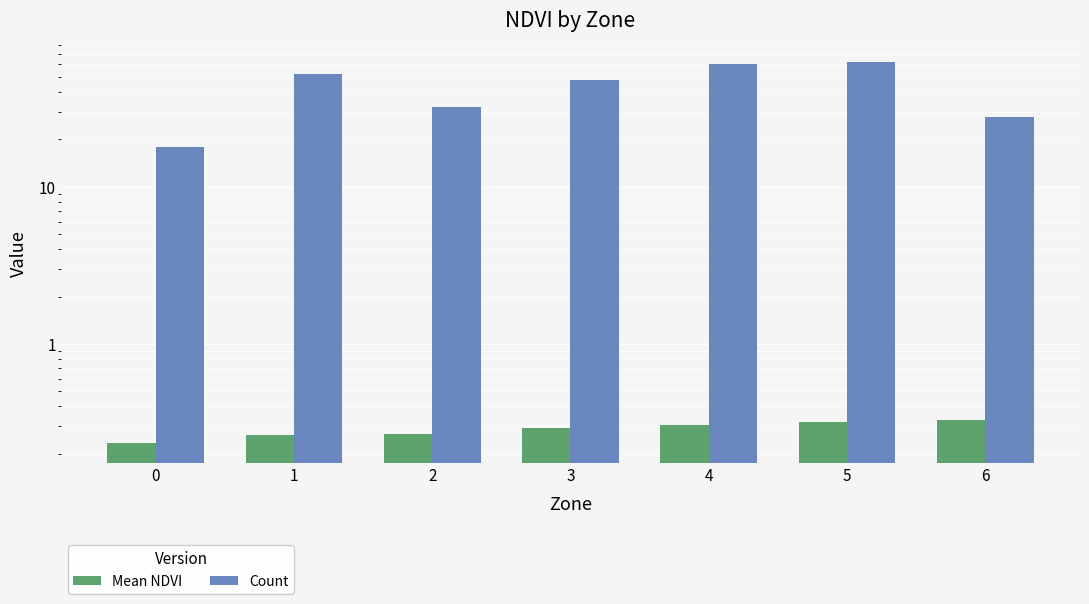

What are all the series names shown in the legend?

Mean NDVI, Count